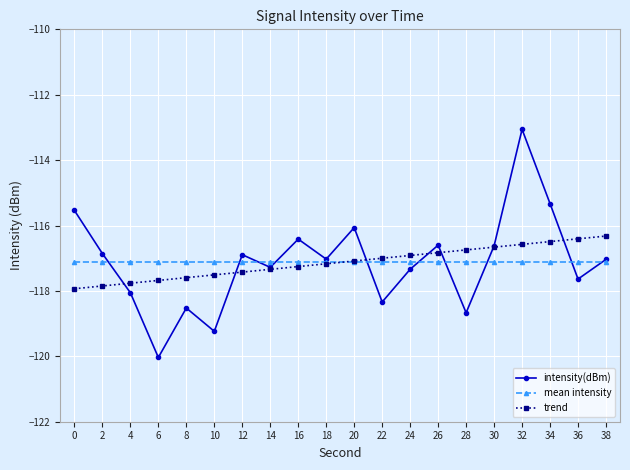

List the series in order of their peak value, lowest first.

mean intensity, trend, intensity(dBm)